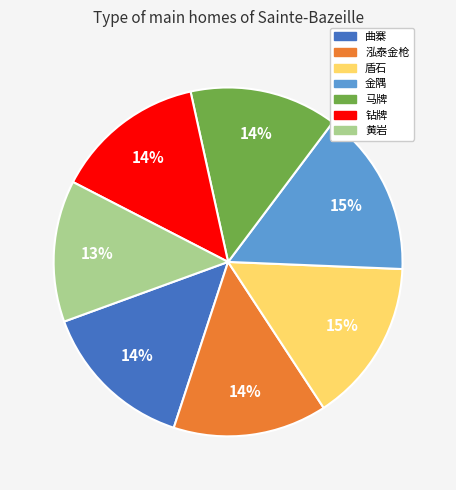

To the nearest percent, what is the difference between the 马牌 and 盾石 slice percentages?

1%